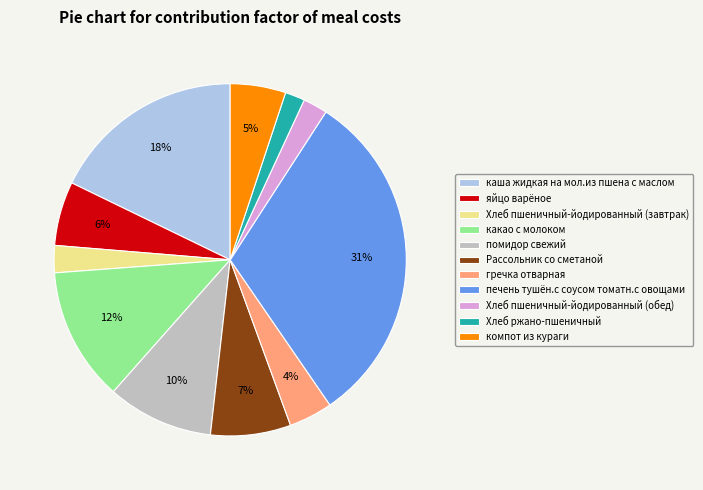

Is it true that яйцо варёное is 6% of the pie?

True